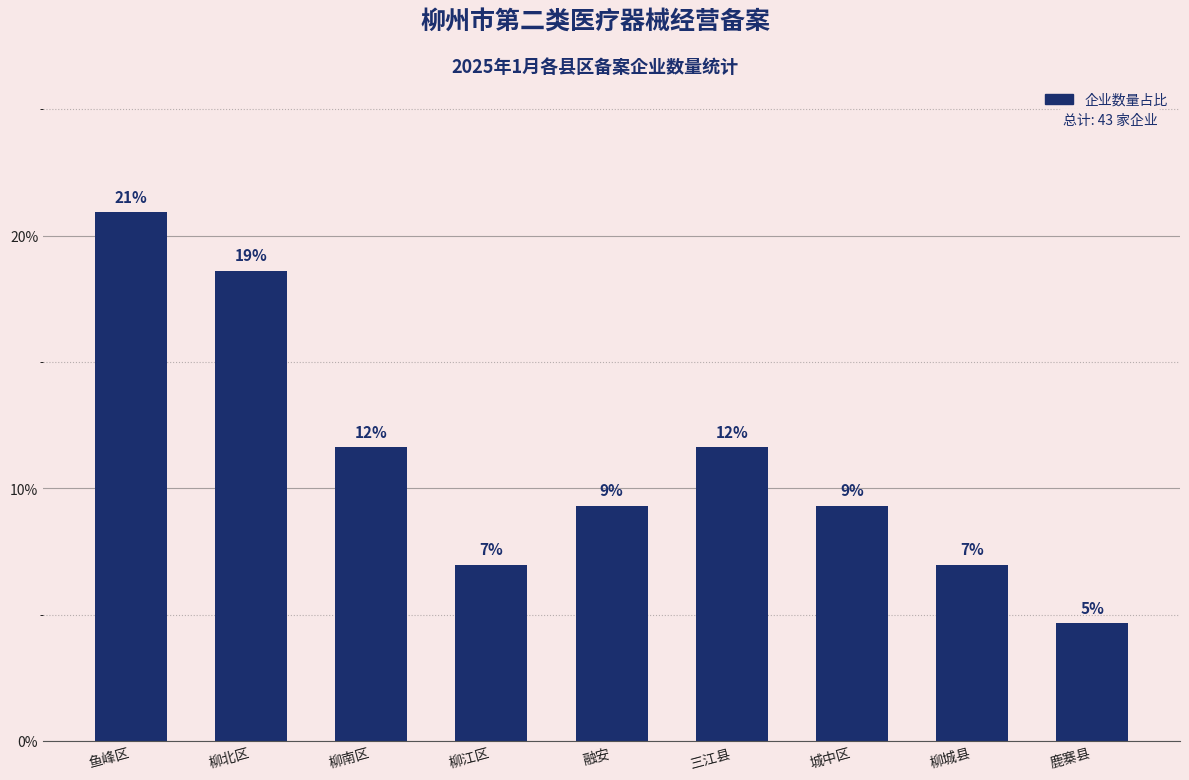

Does the chart contain stacked bars?

No